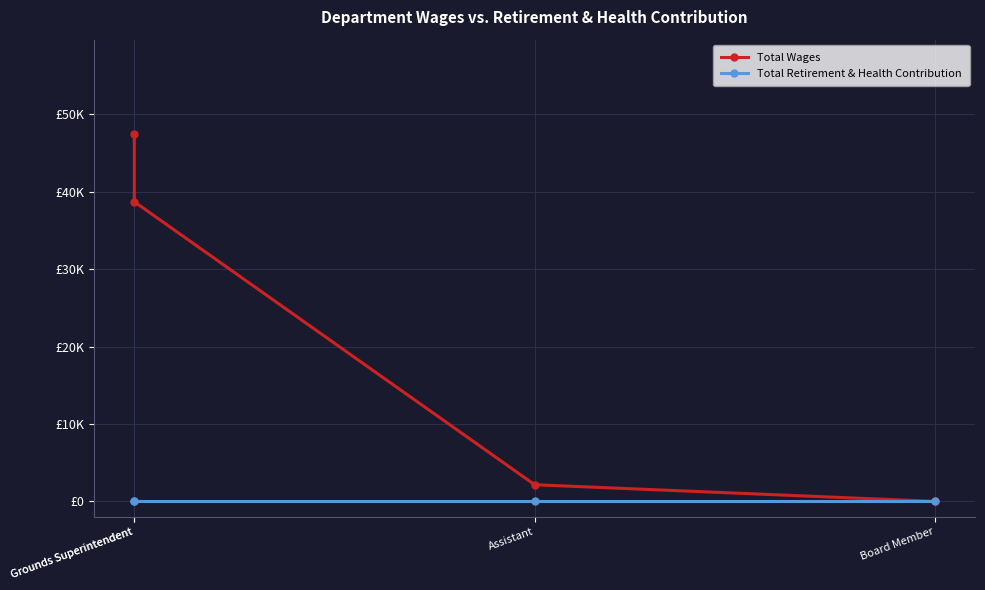

What is the label of the 1st point from the right?

Board Member